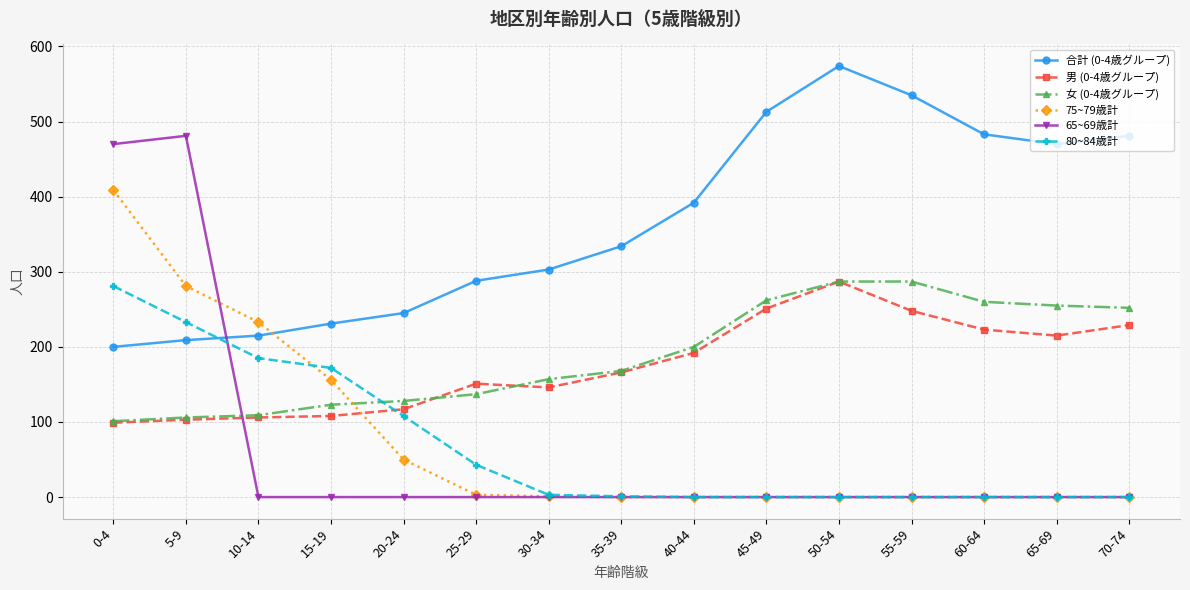

Between 5-9 and 50-54, which series saw the biggest shift?

65~69歳計